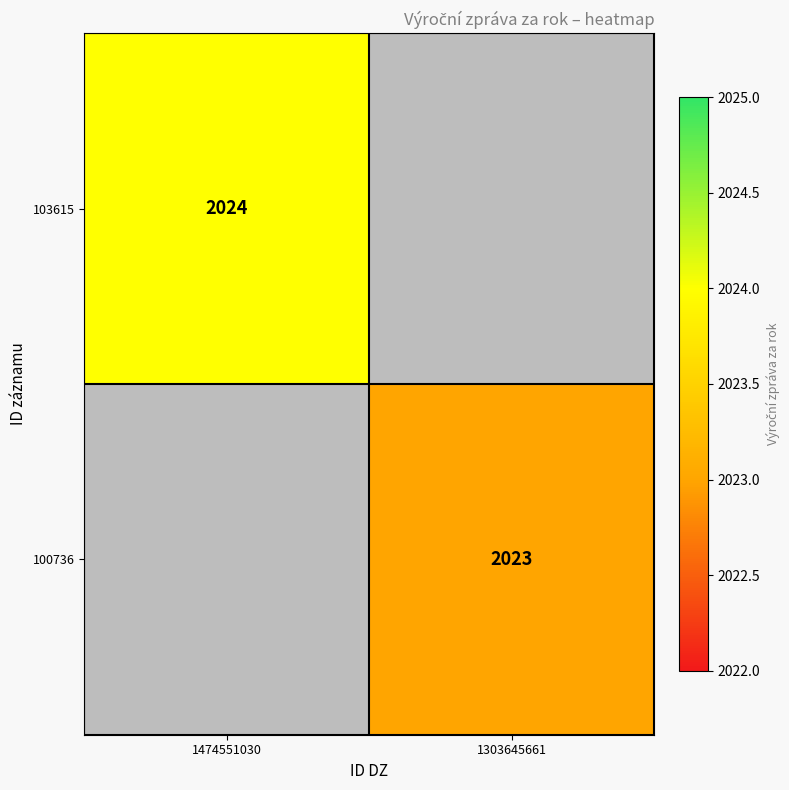

Is it true that 100736 equals 2023 at 1303645661?

True